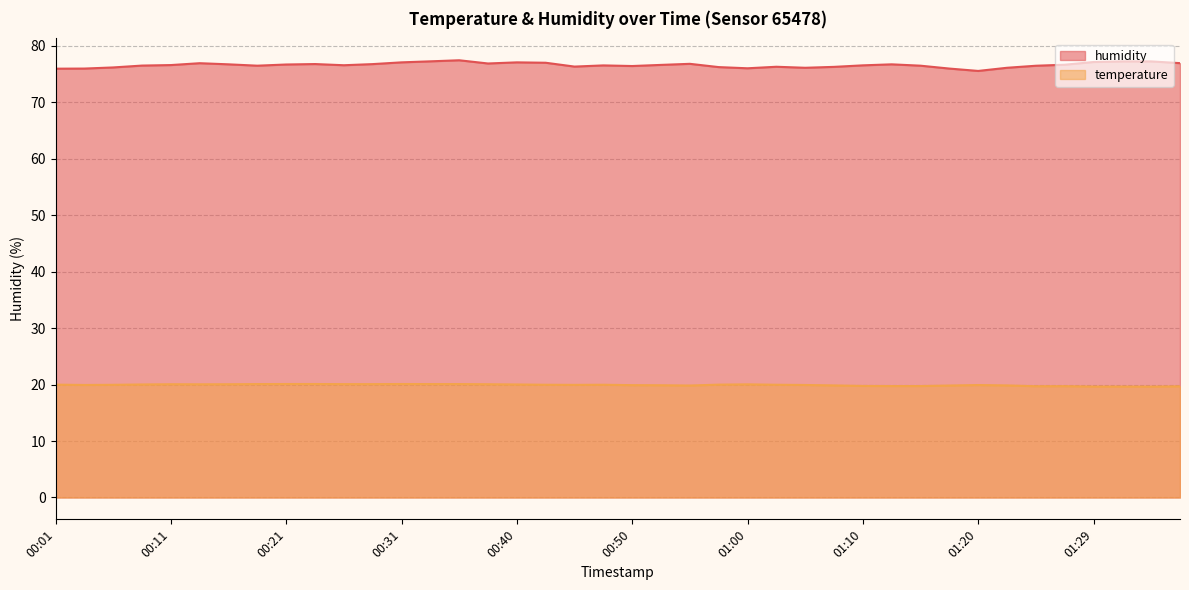

Is it true that humidity equals 76.7 at 01:12?

True